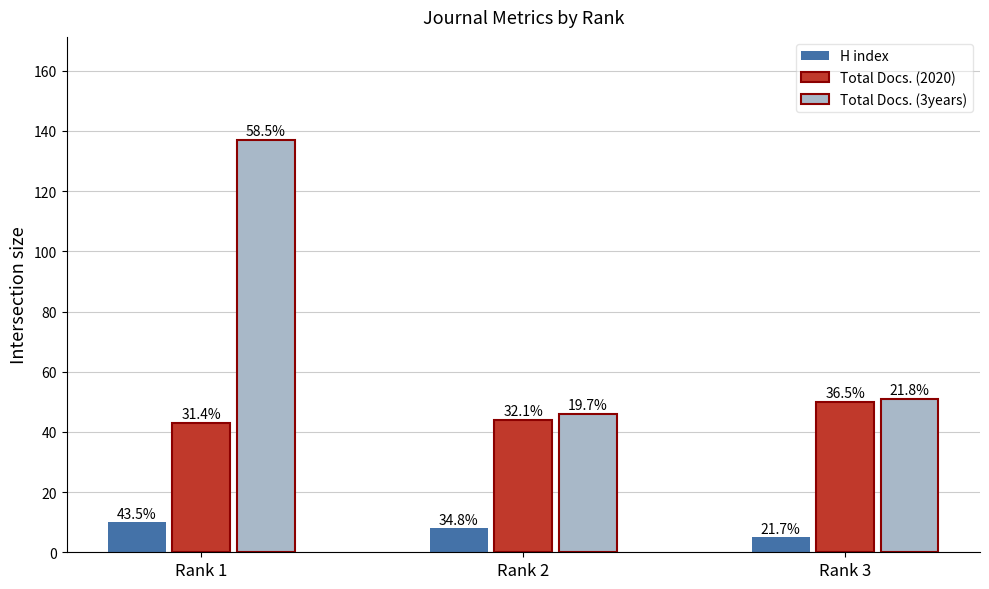

How many groups of bars are there?

3